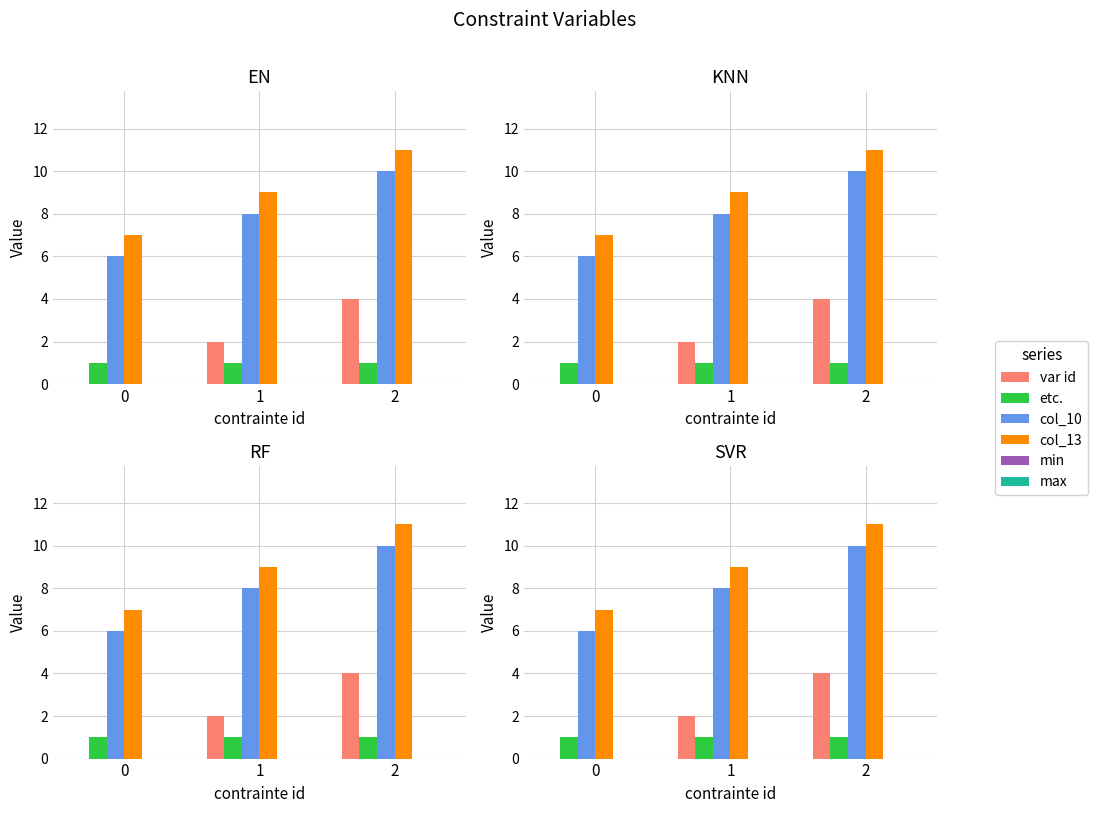

What is the value of the col_10 bar at the 2nd from the left?

8